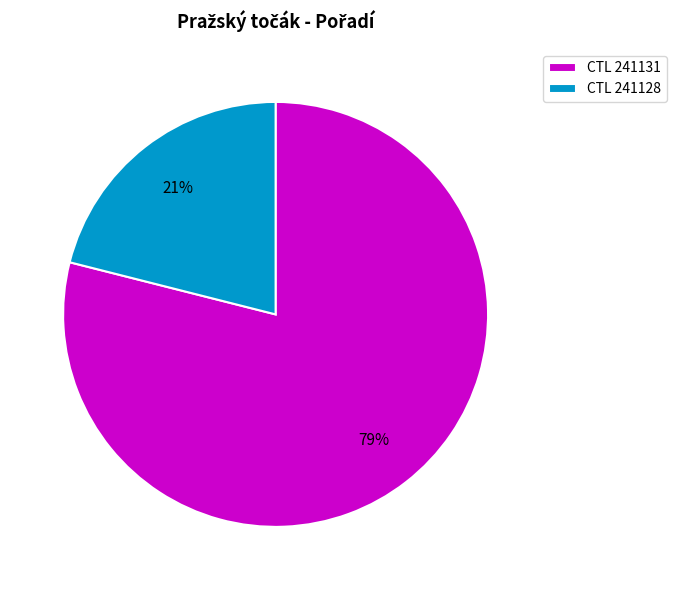

Is there a majority slice in this chart?

Yes